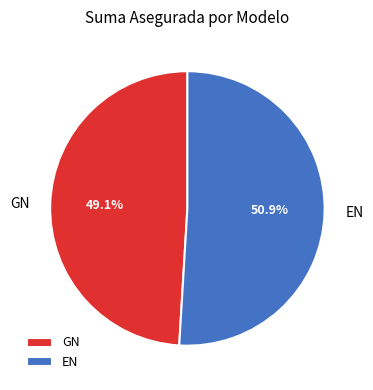

Which category has the biggest portion of the pie?

EN